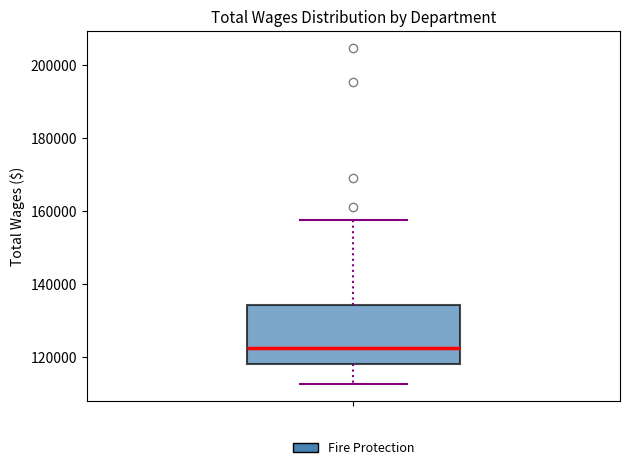

Transcribe this box plot: give where the median line is, the range the box spans, and where the two whiskers end, as read against the y-axis. The values are not printed on the chart, so give them approximately, as read against the axis.

median 122000, box 118000 to 134000, whiskers 112000 to 158000